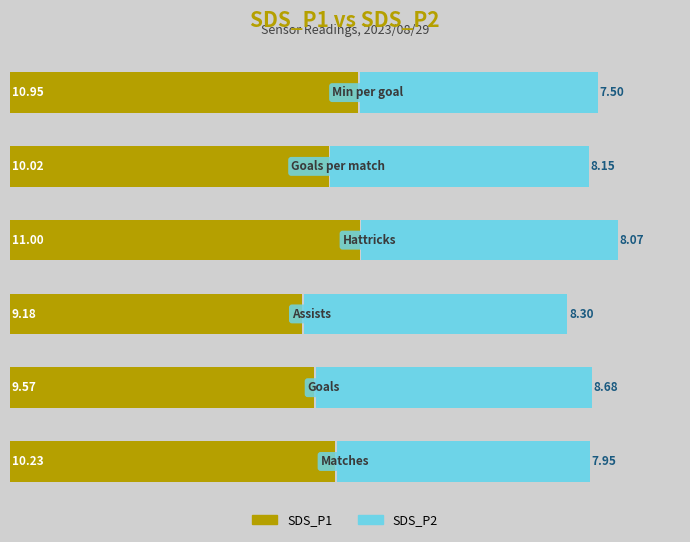

What are all the series names shown in the legend?

SDS_P1, SDS_P2